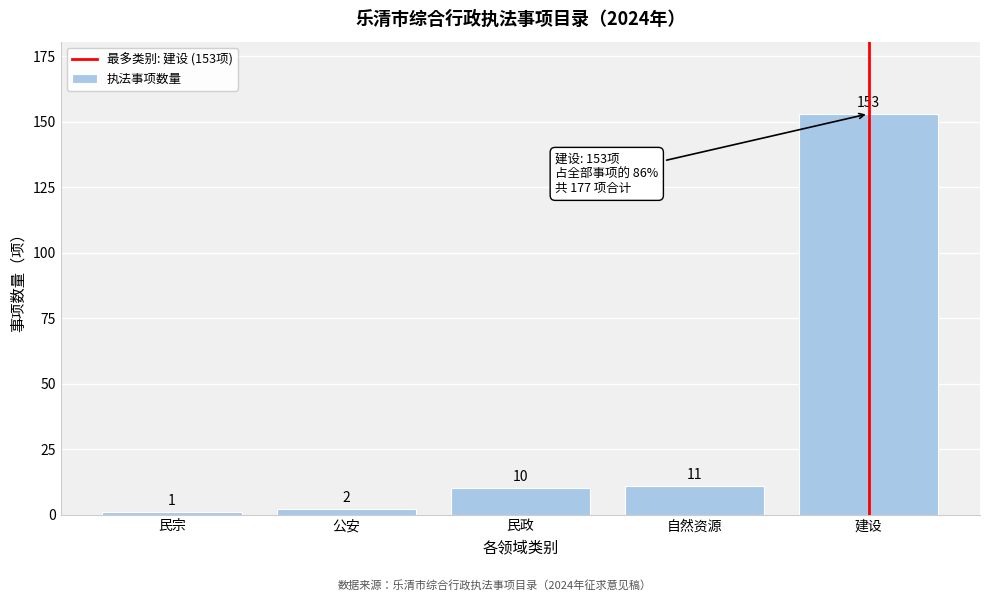

Reading left to right, list all the values displayed in this chart.

1	2	10	11	153